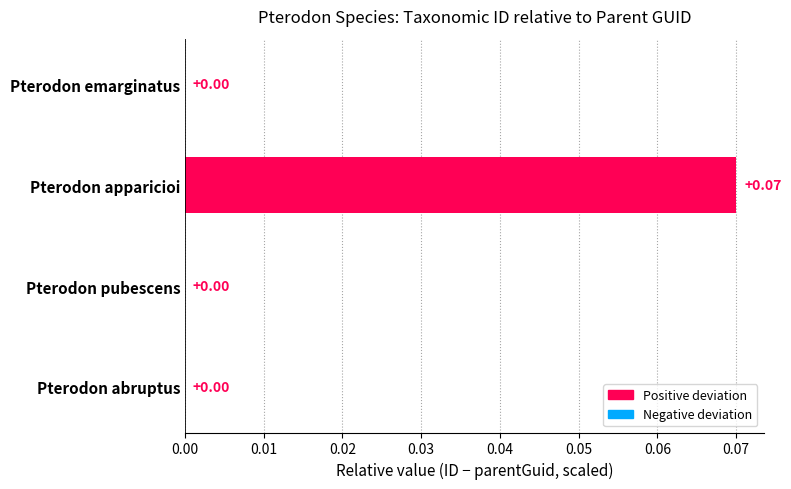

What is the change in value from Pterodon abruptus to Pterodon apparicioi?

+0.1